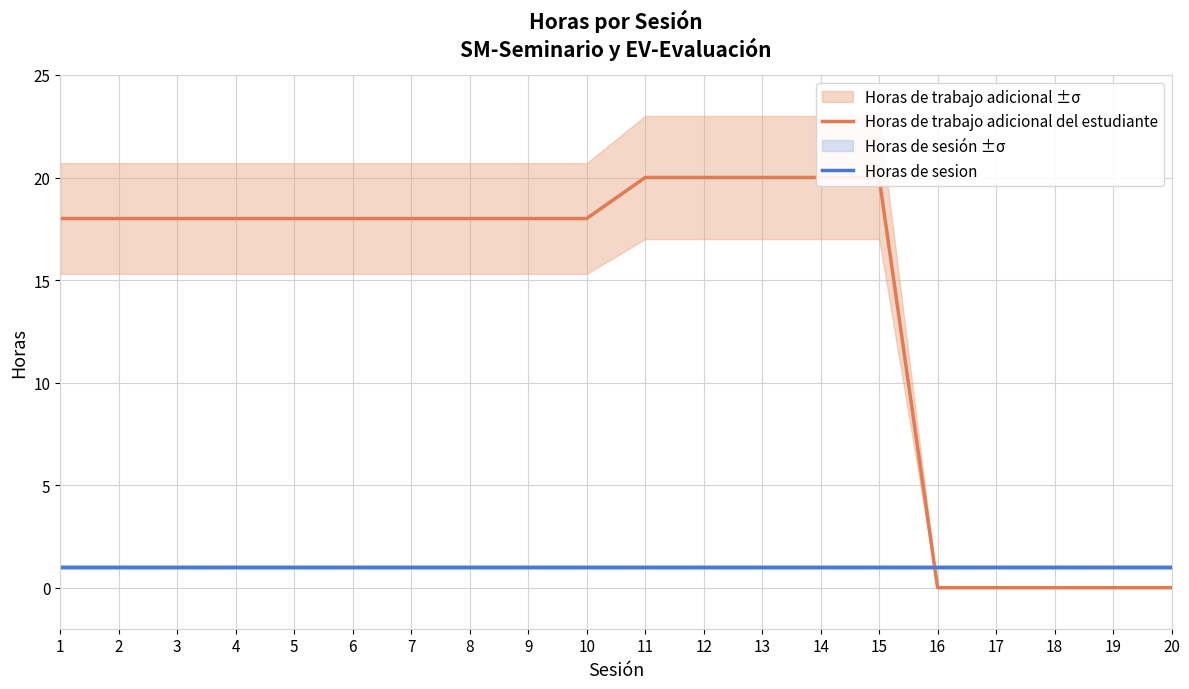

Reading right to left, what are all the values shown in this chart?

Horas de trabajo adicional del estudiante: 0	0	0	0	0	20	20	20	20	20	18	18	18	18	18	18	18	18	18	18
Horas de sesion: 1	1	1	1	1	1	1	1	1	1	1	1	1	1	1	1	1	1	1	1